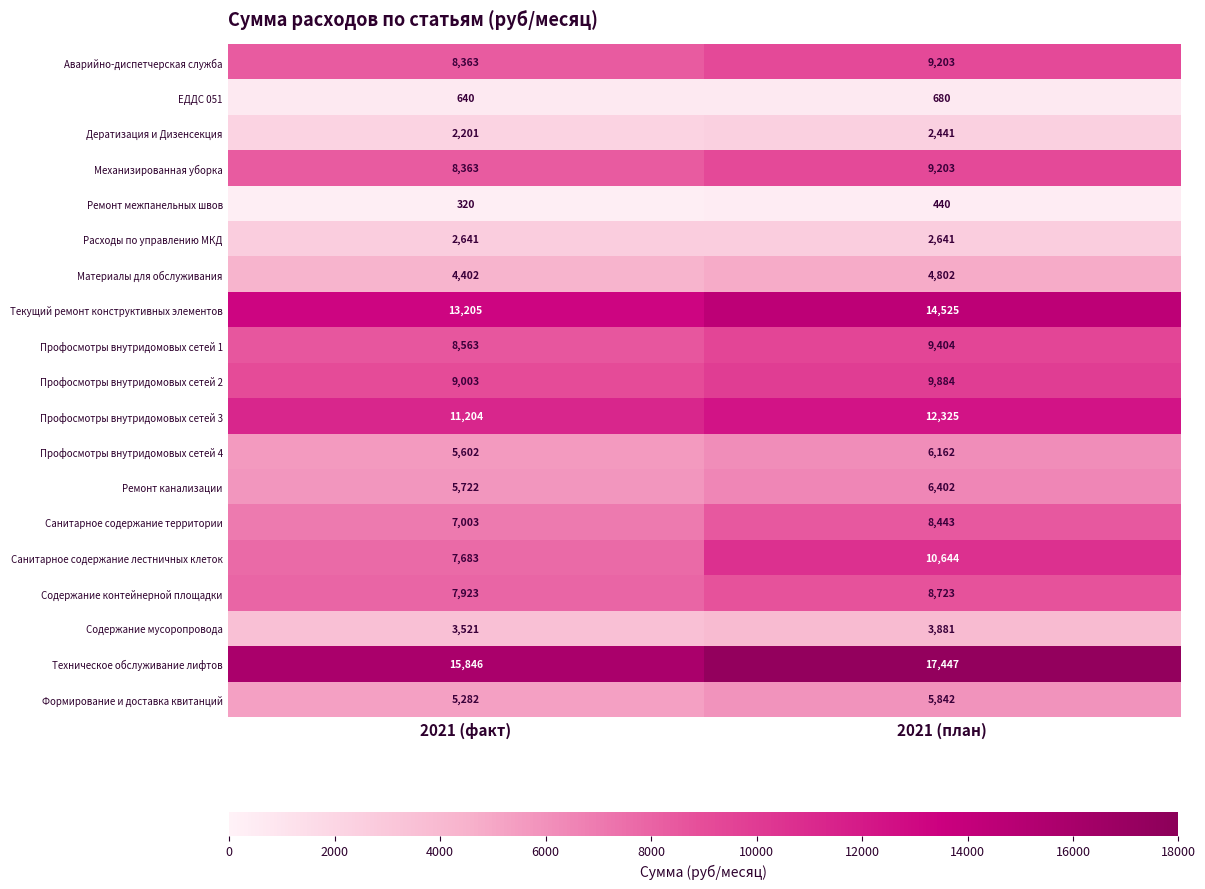

At how many categories does at least one series exceed 12375?

2